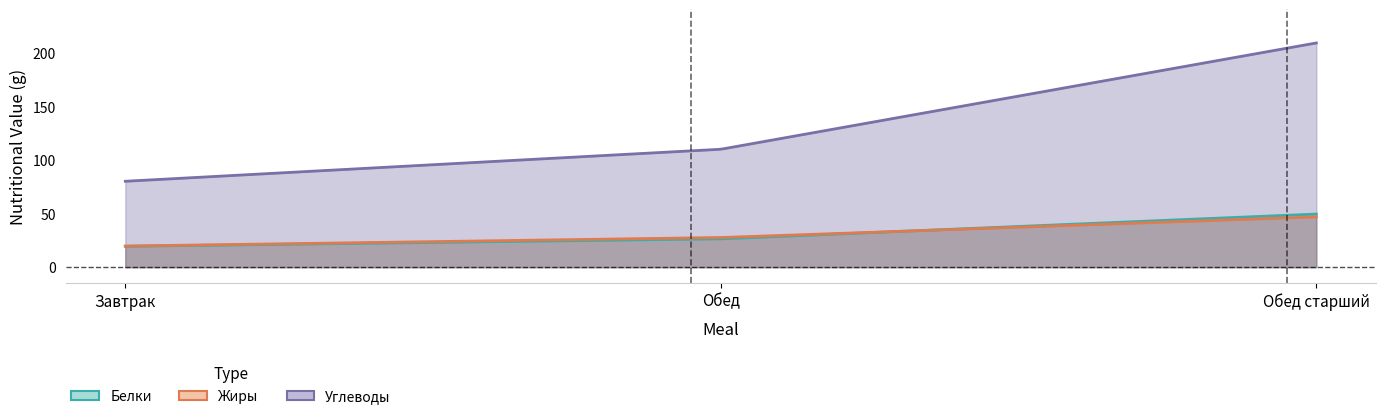

What is the difference between the maximum and minimum values in the Углеводы series?

129.1